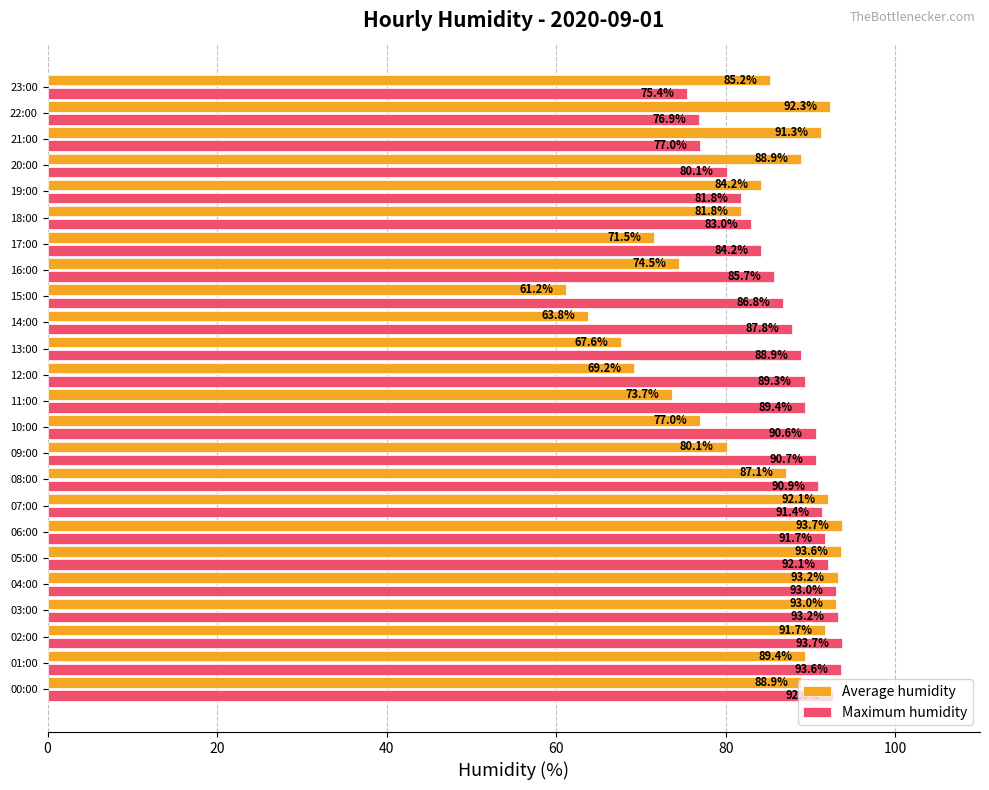

How many values in the Maximum humidity series are below 89?

11